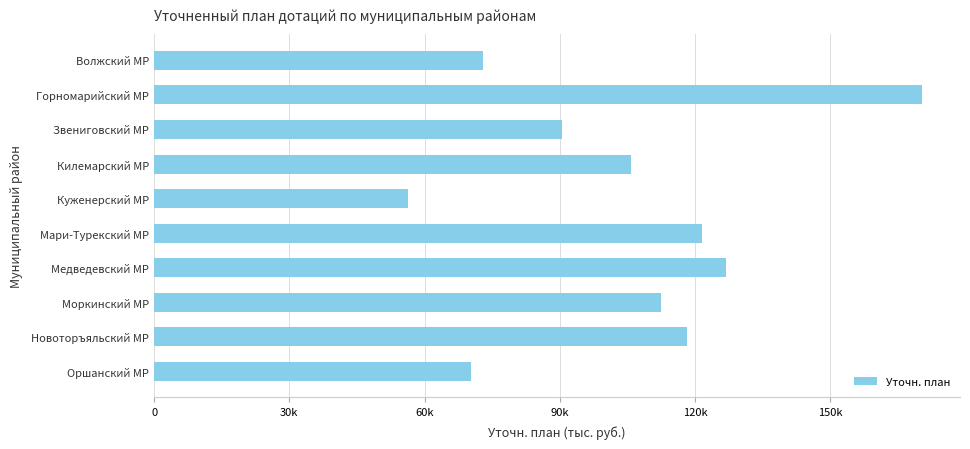

Does the chart contain any negative values?

No